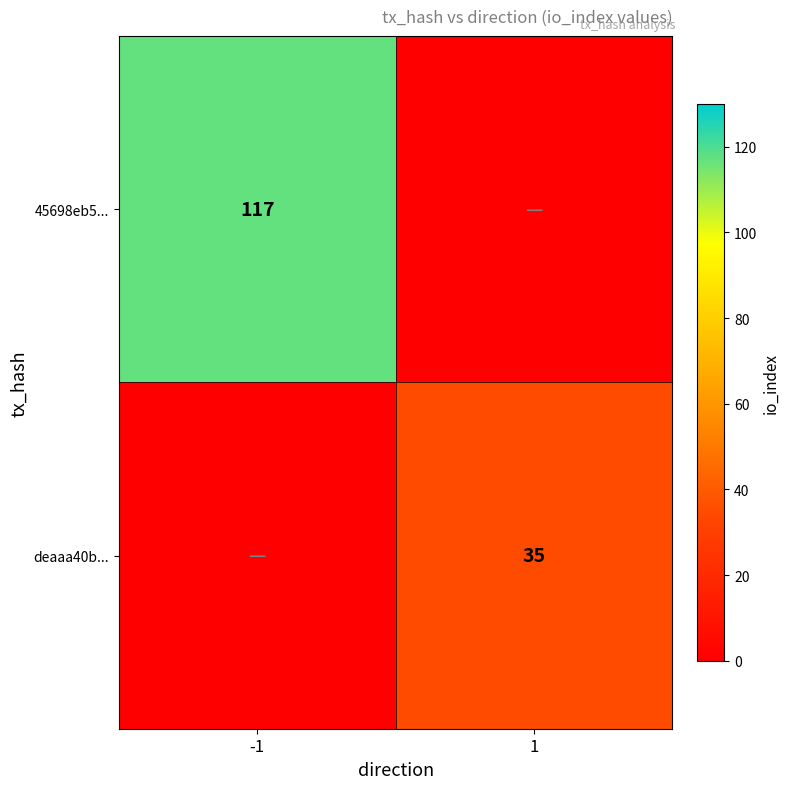

The 45698eb5... series shows 158 at -1. True or false?

False